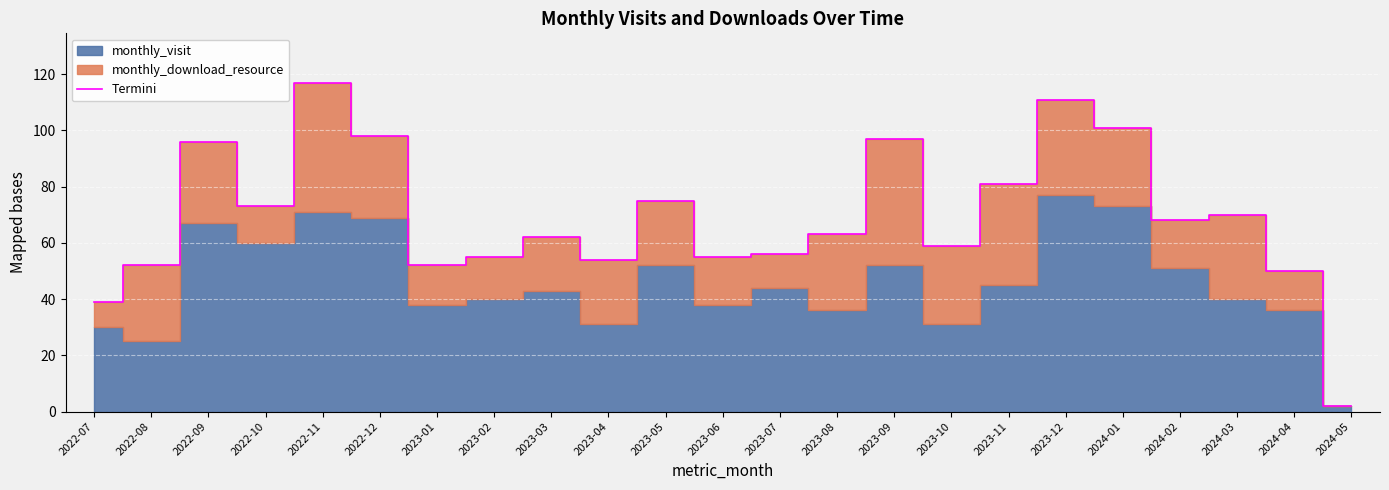

Which label corresponds to the largest value in the chart?

2022-11